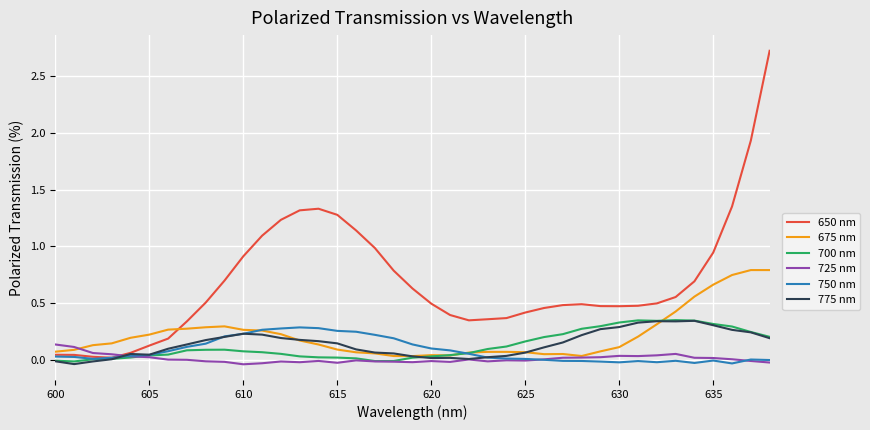

Which series has the widest spread of values?

650 nm